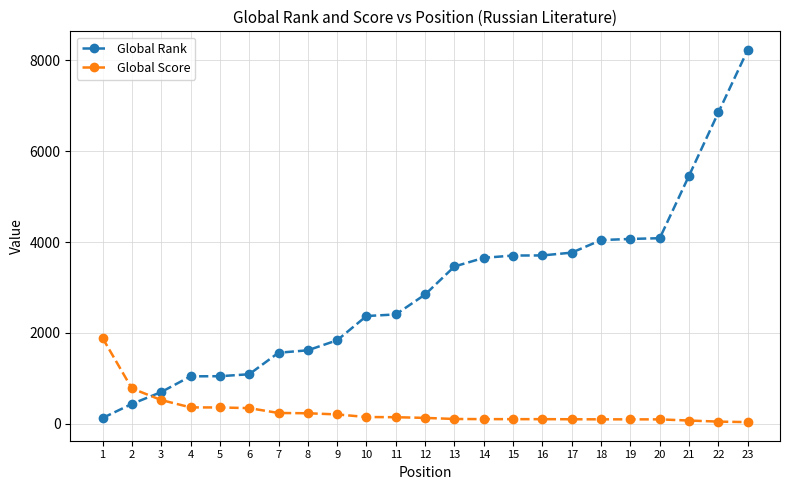

True or false: Global Score and Global Rank intersect in this chart.

True